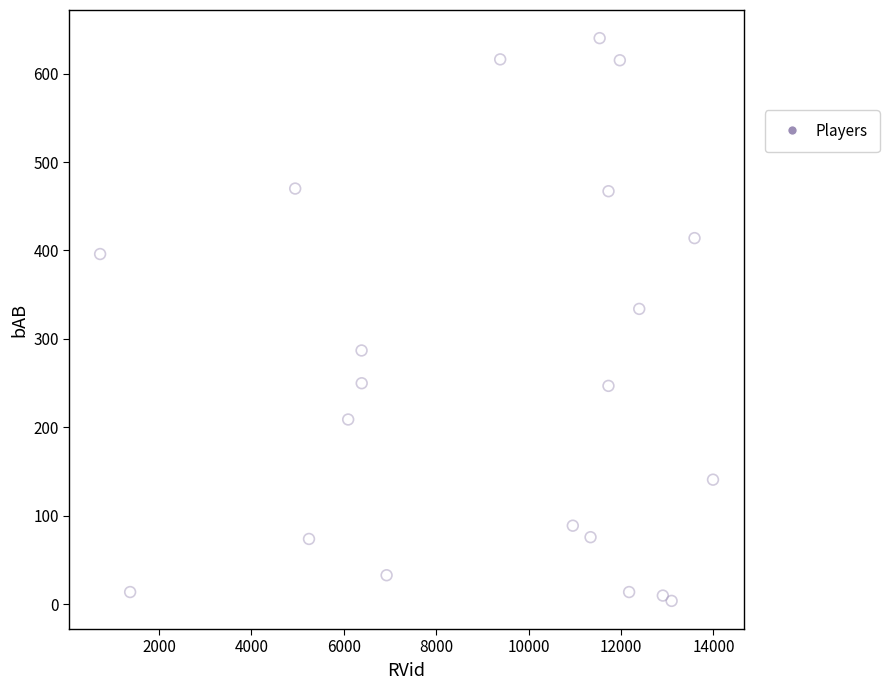

What is the range of Y values (max minus min)?

636